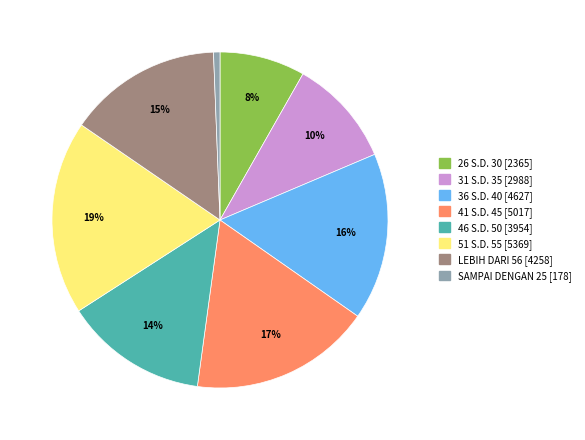

To the nearest percent, what percentage of the pie is 46 S.D. 50?

14%